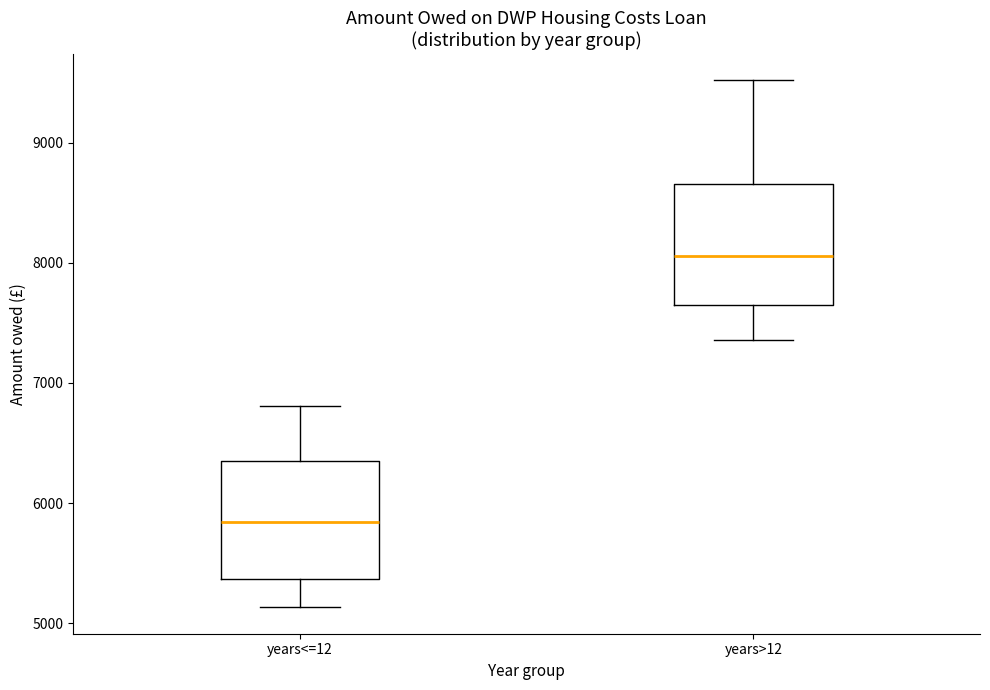

Where does the upper whisker of the box for years<=12 end on the y-axis? The values are not printed on the chart, so give them approximately, as read against the axis.

6800